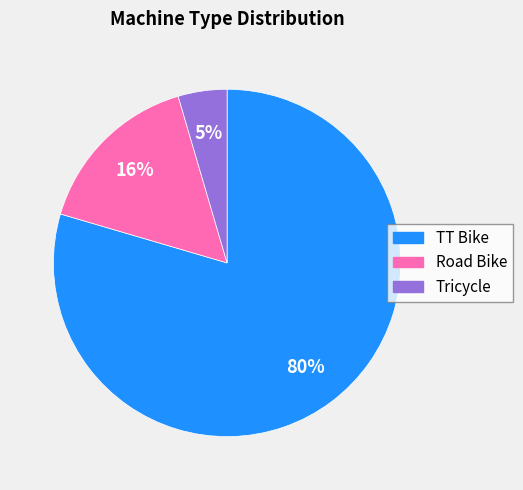

Which category accounts for the majority?

TT Bike